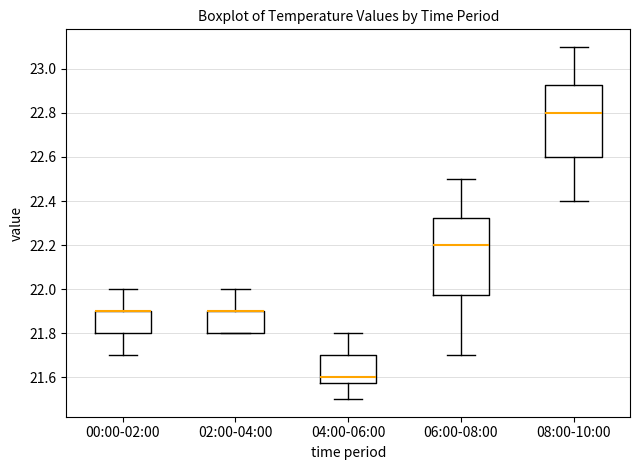

Reading left to right, read every box against the y-axis: the position of its median line, the range the box covers, and the ends of its whiskers. The values are not printed on the chart, so give them approximately, as read against the axis.

00:00-02:00: median 21.90 (drawn on the box's upper edge), box 21.80 to 21.90, whiskers 21.70 to 22.00
02:00-04:00: median 21.90 (drawn on the box's upper edge), box 21.80 to 21.90, whiskers 21.80 to 22.00
04:00-06:00: median 21.60, box 21.58 to 21.70, whiskers 21.50 to 21.80
06:00-08:00: median 22.20, box 21.98 to 22.32, whiskers 21.70 to 22.50
08:00-10:00: median 22.80, box 22.60 to 22.92, whiskers 22.40 to 23.10